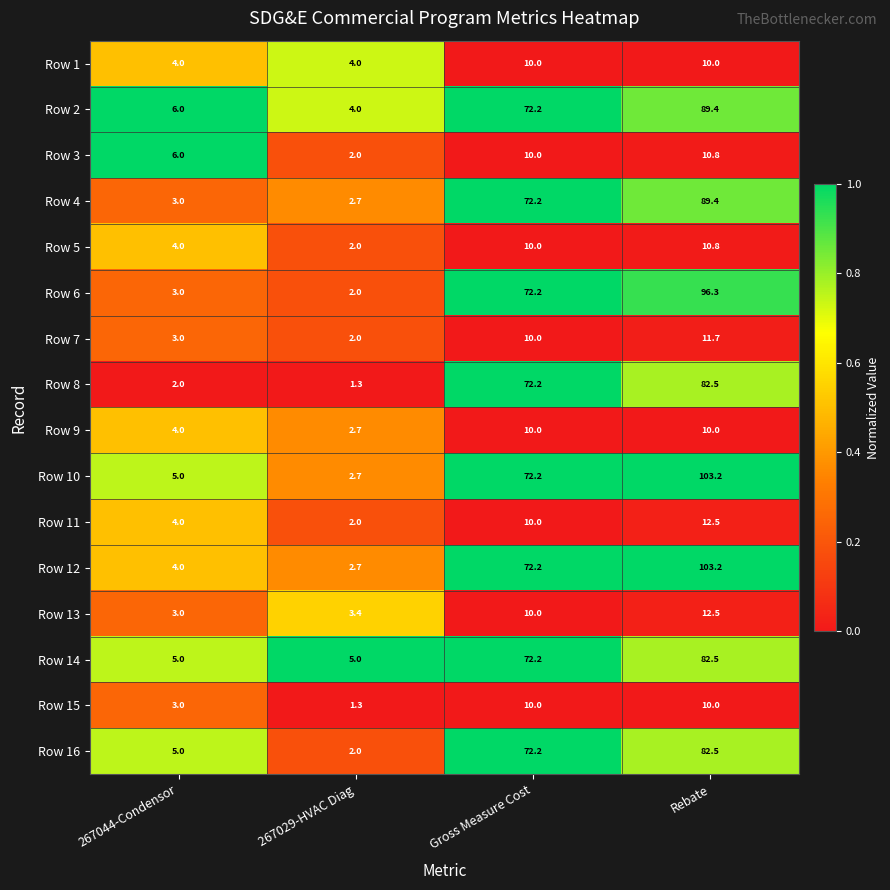

What is the spread (max minus min) of values at 267044-Condensor?

4.0